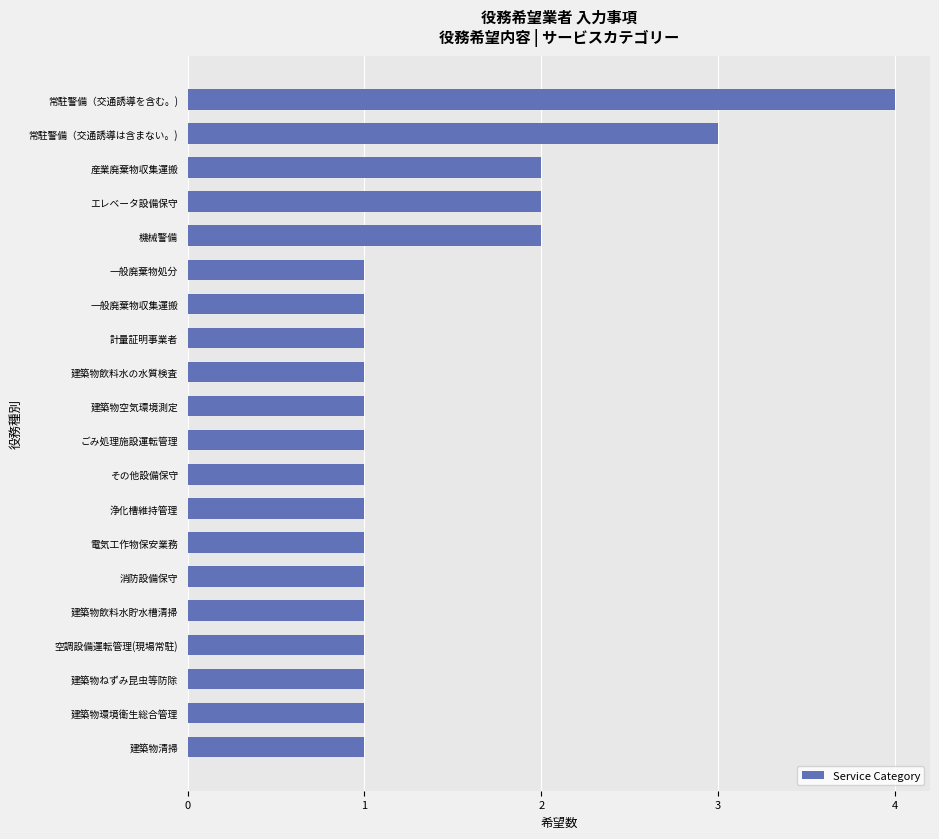

How many categories are shown in the chart?

20